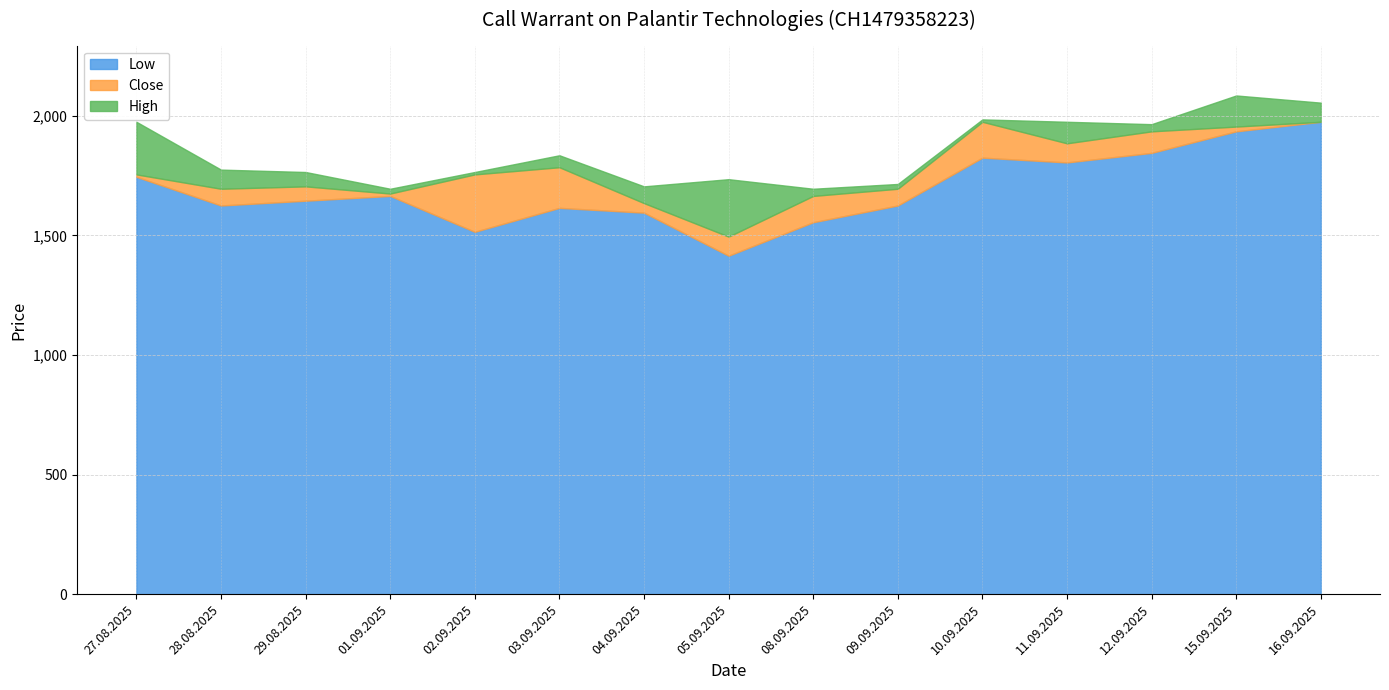

True or false: Low has a value of 2445 at 27.08.2025.

False